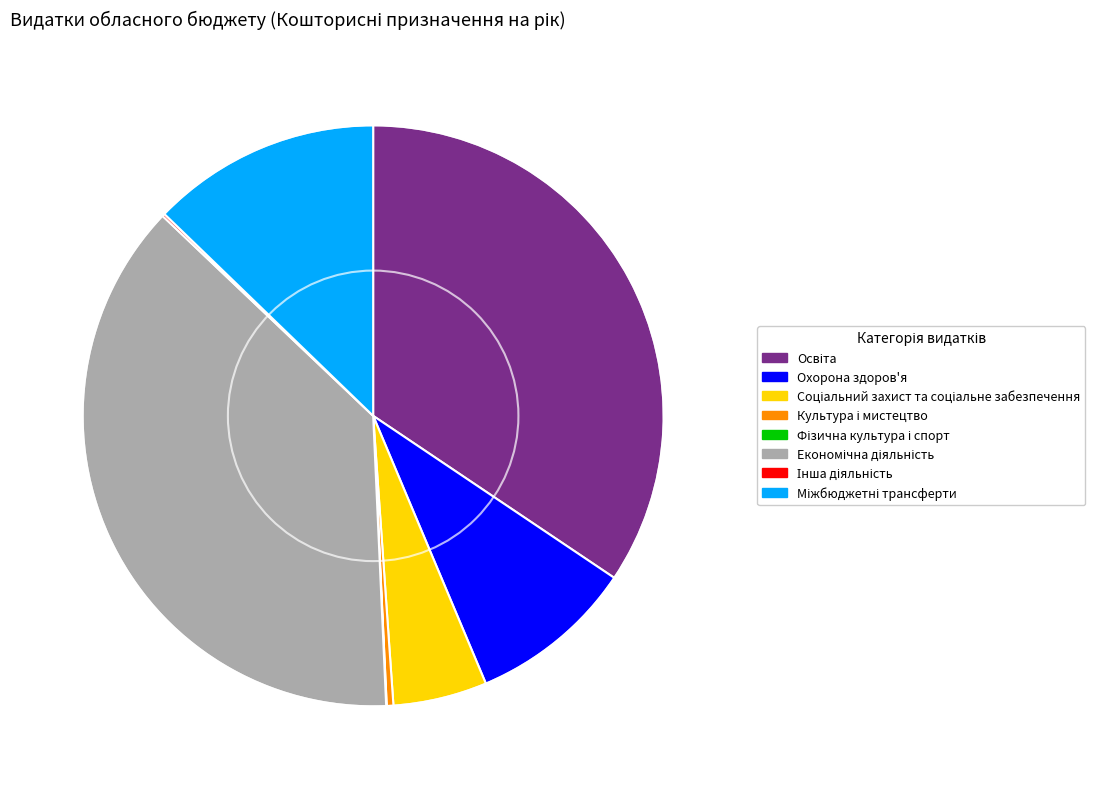

The Охорона здоров'я slice represents 9% of the pie. True or false?

True